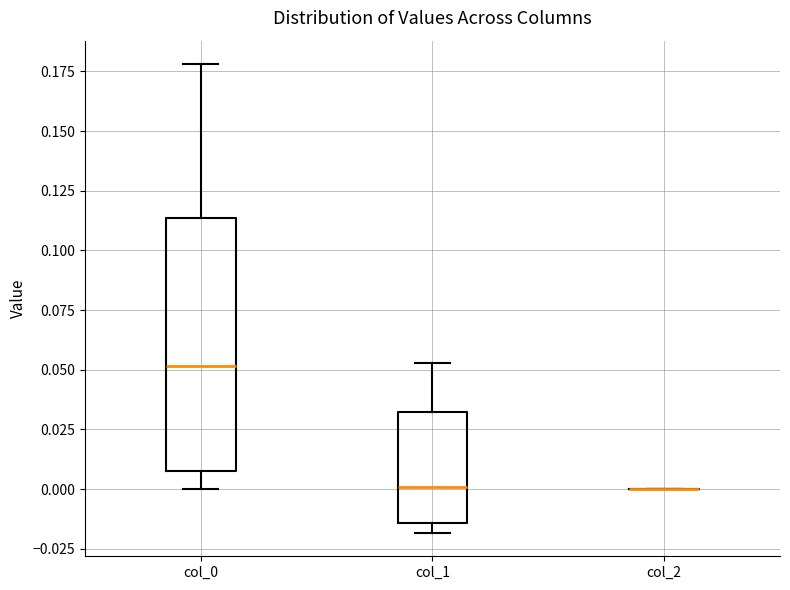

Where does the median line of the box for col_0 sit on the y-axis? The values are not printed on the chart, so give them approximately, as read against the axis.

0.050